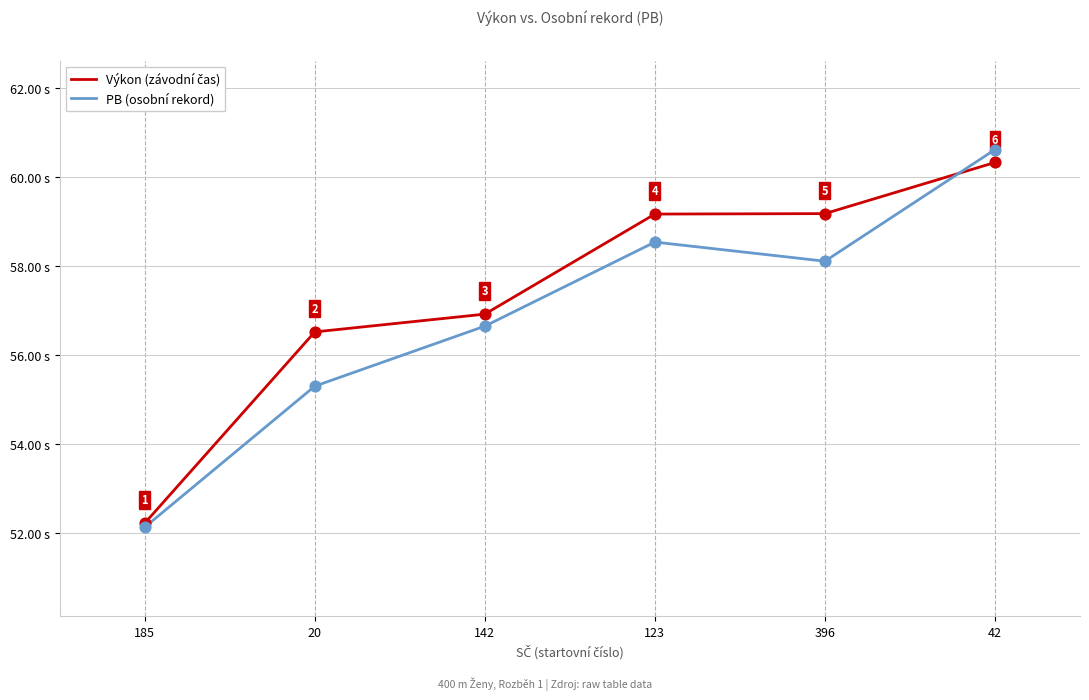

Which series changed the most between 142 and 42?

PB (osobní rekord)